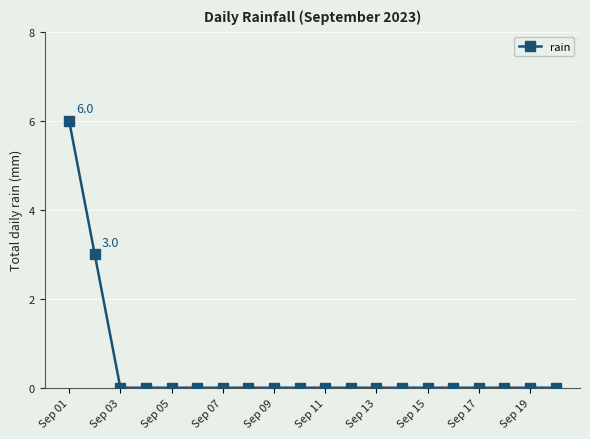

What is the maximum value shown in the chart?

6